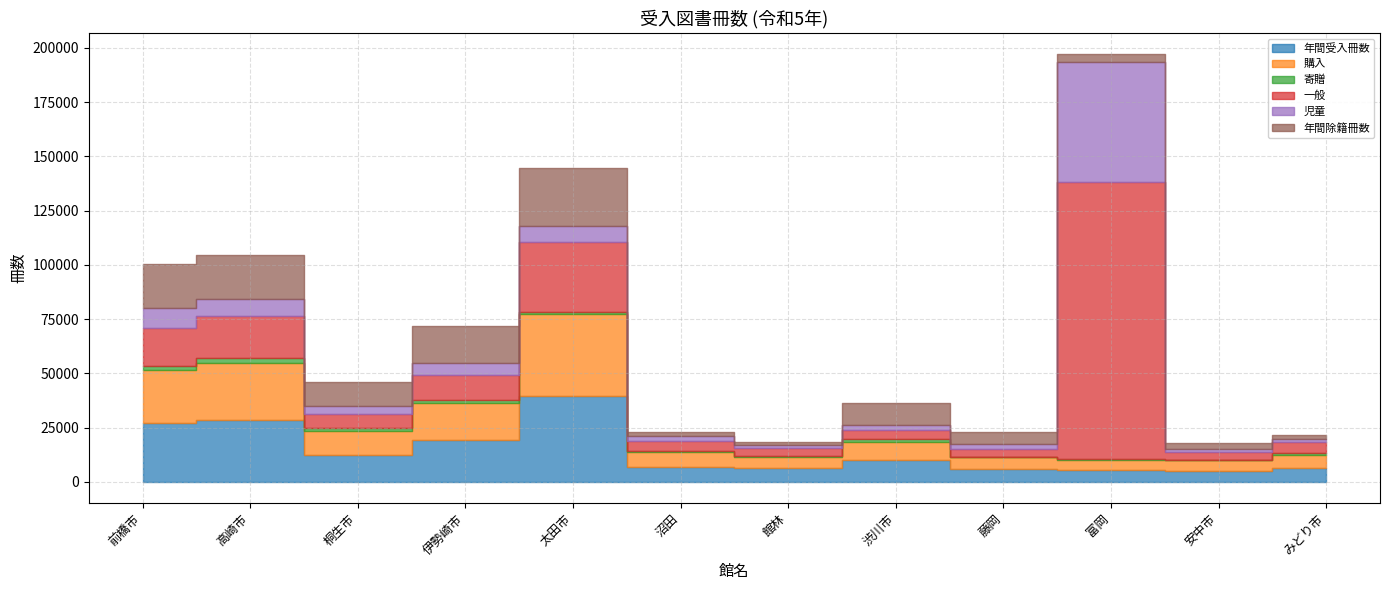

How many distinct data groups are displayed?

6